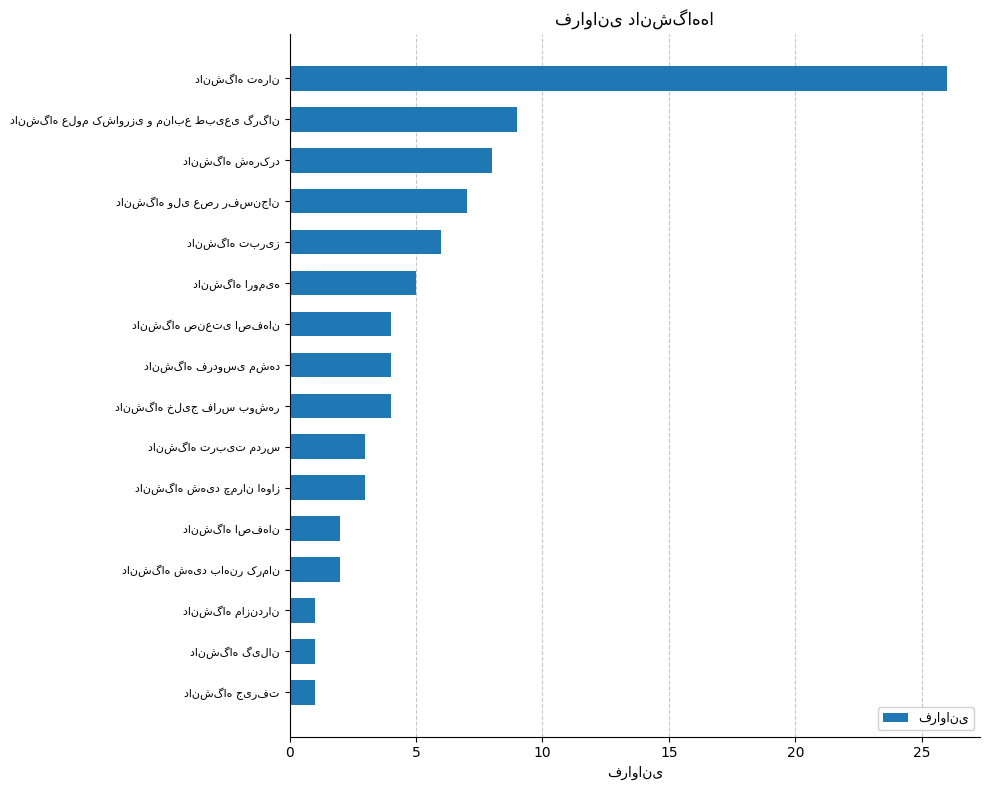

What is the smallest value displayed?

1